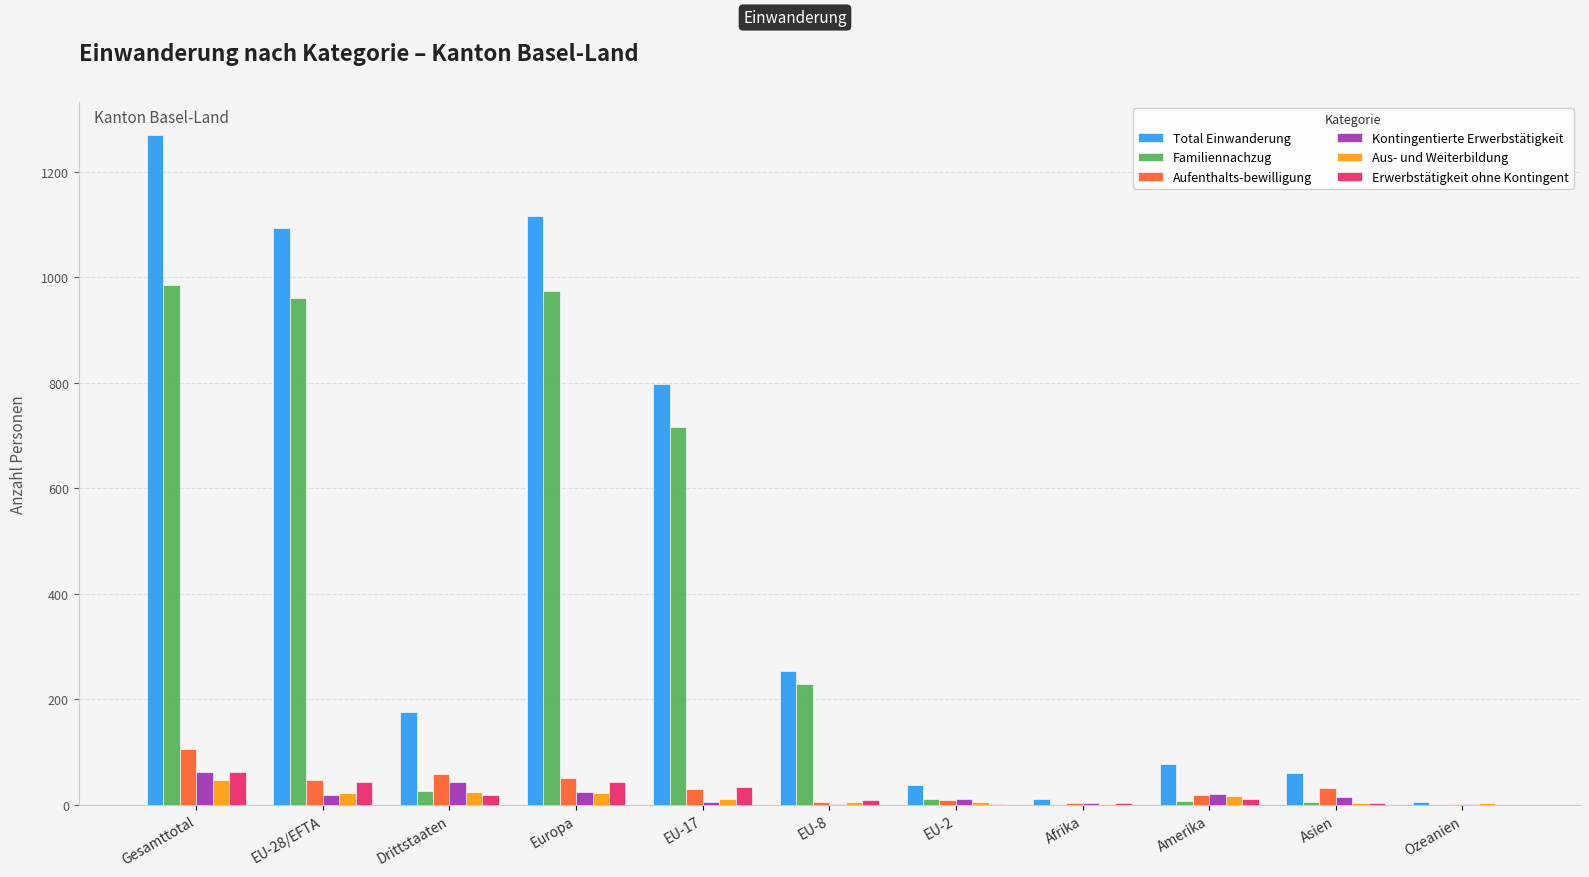

How many categories are shown in the chart?

11